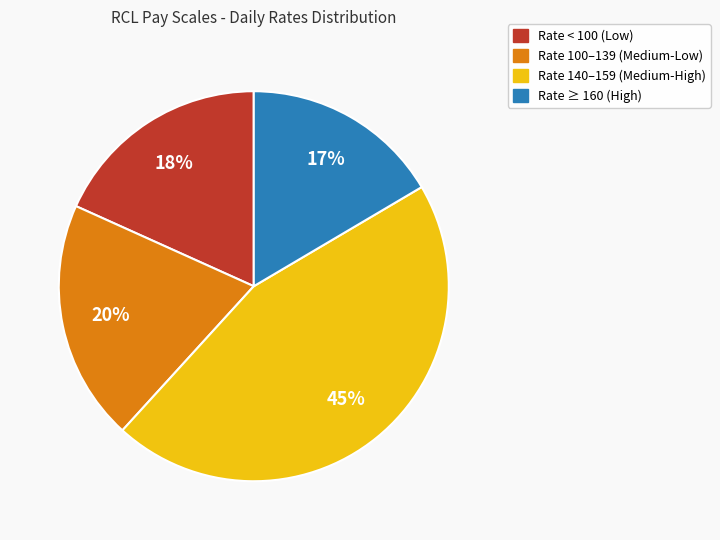

To the nearest percent, what is the average slice percentage?

25%